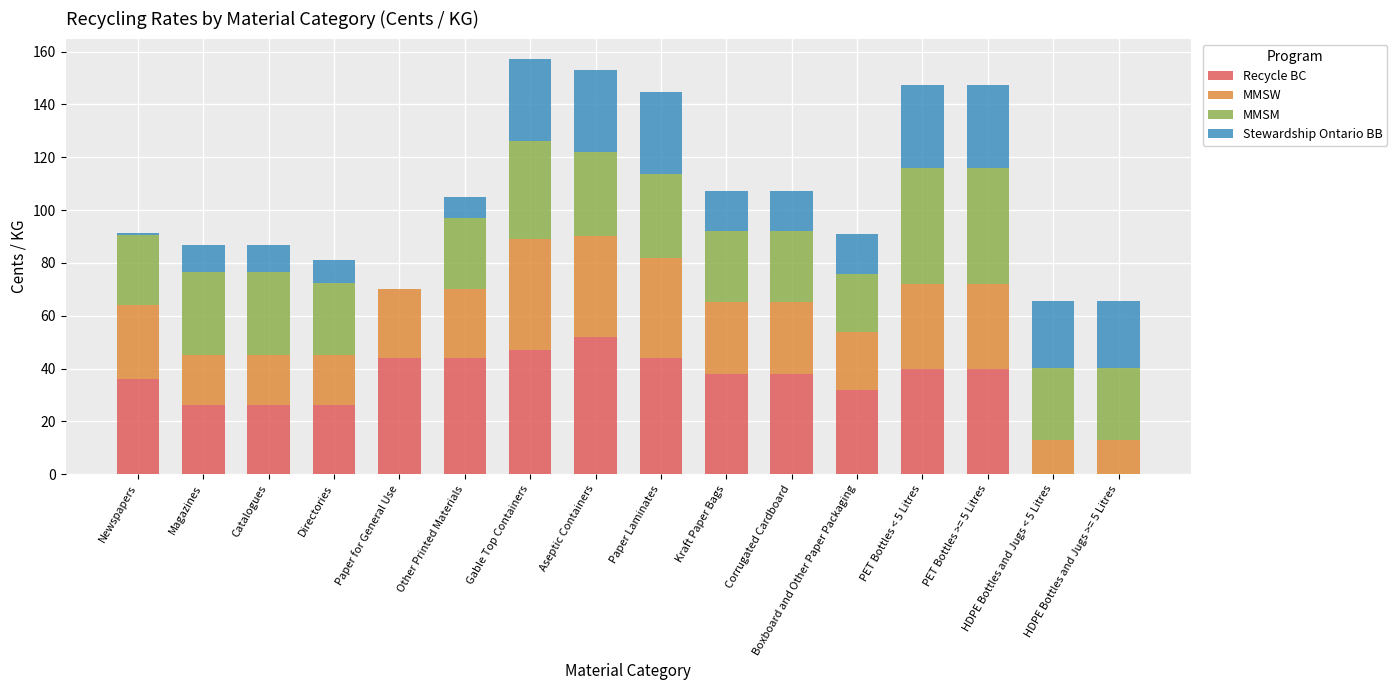

What is the highest value of the Recycle BC series?

52.0